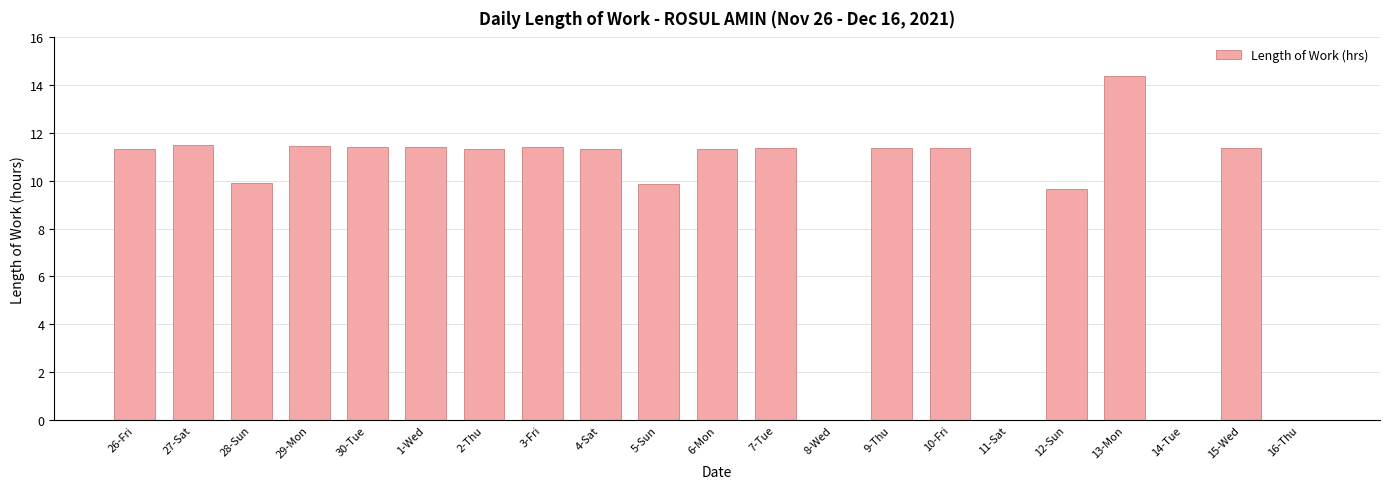

The value at 10-Fri is 16.6. True or false?

False